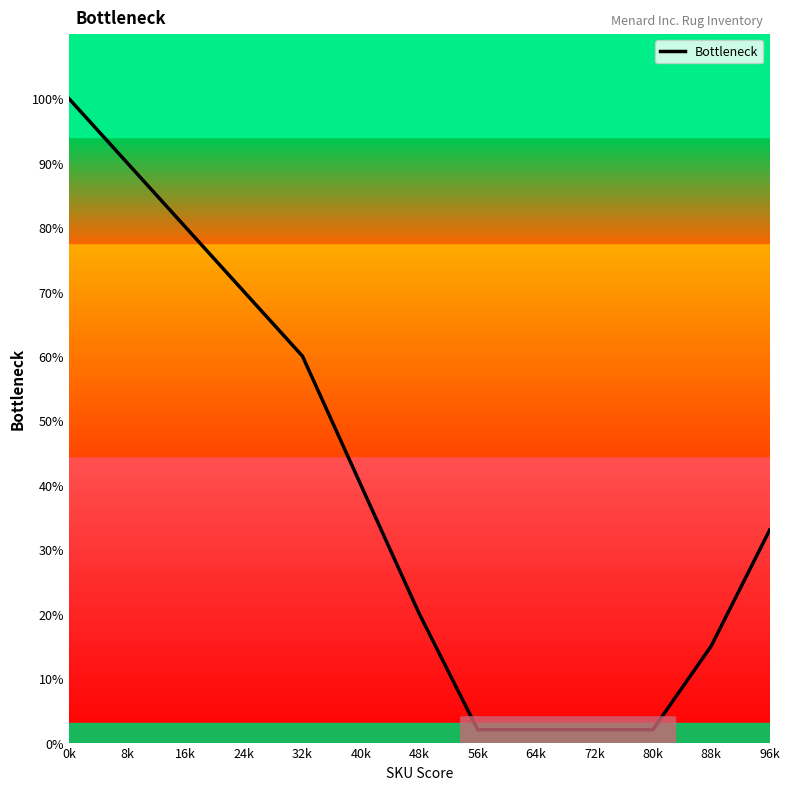

True or false: the data shows 127 at 8k.

False